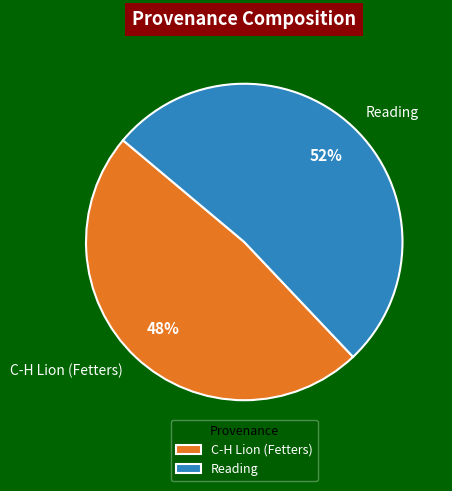

To the nearest percent, what is the average slice percentage?

50%